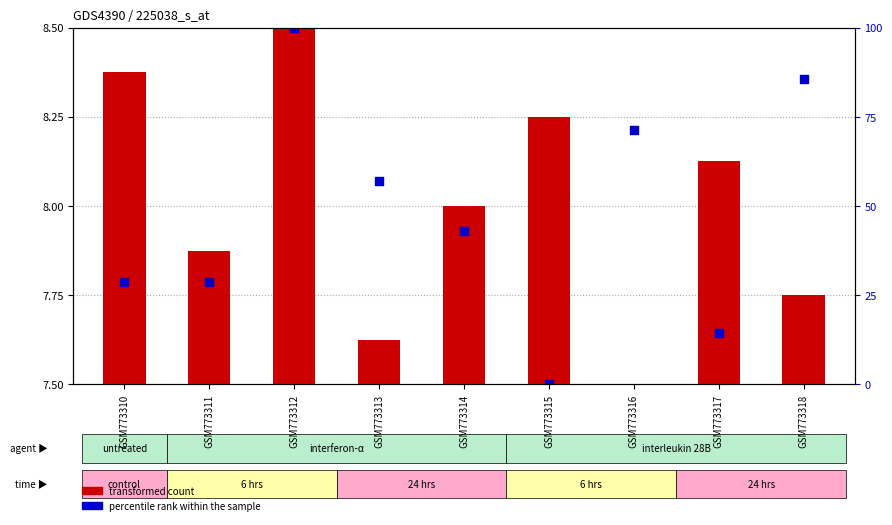

Which series contains the lowest Y value?

transformed count